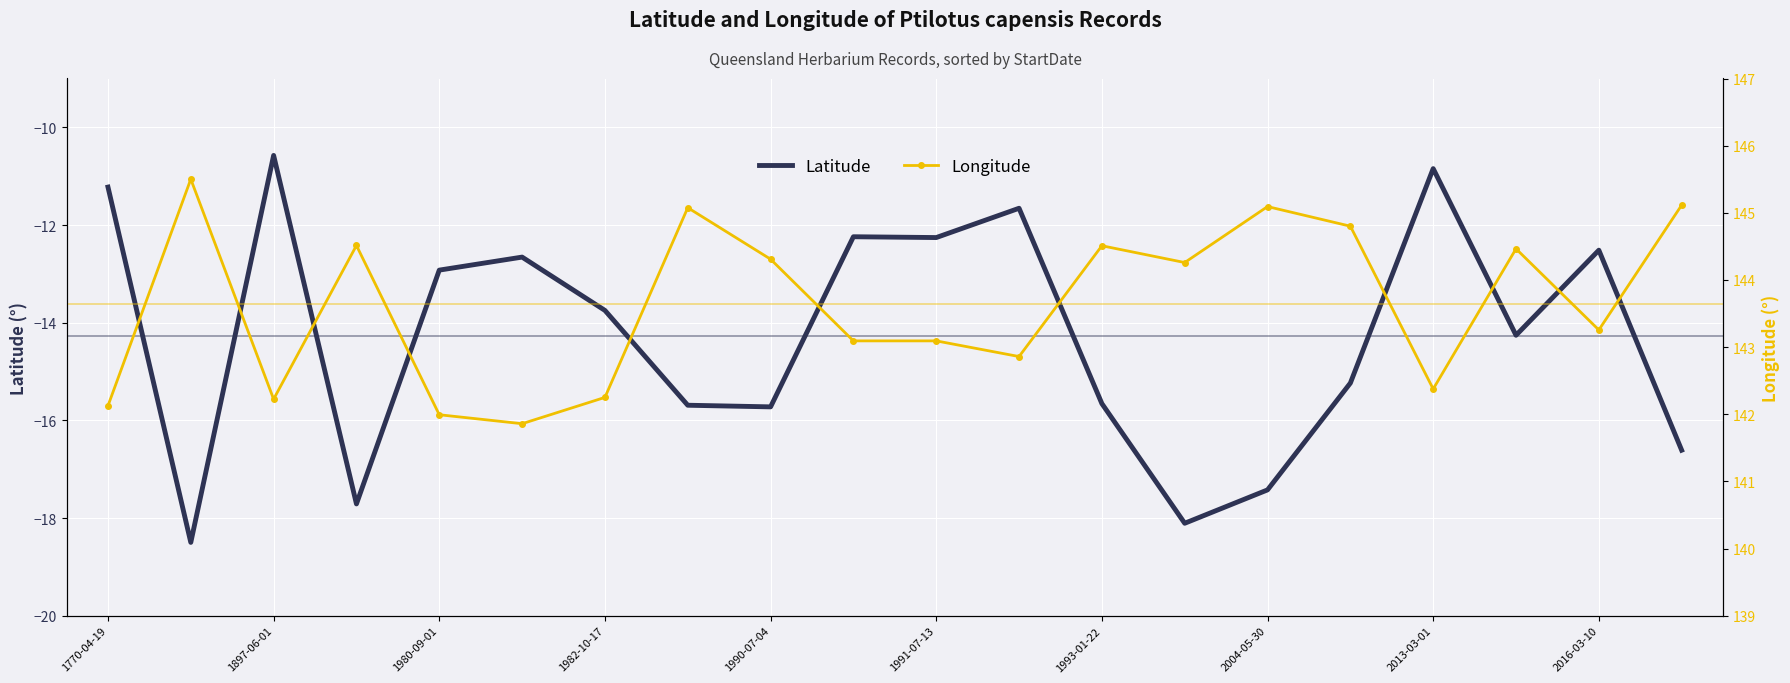

What is the maximum value shown in the chart?

145.5